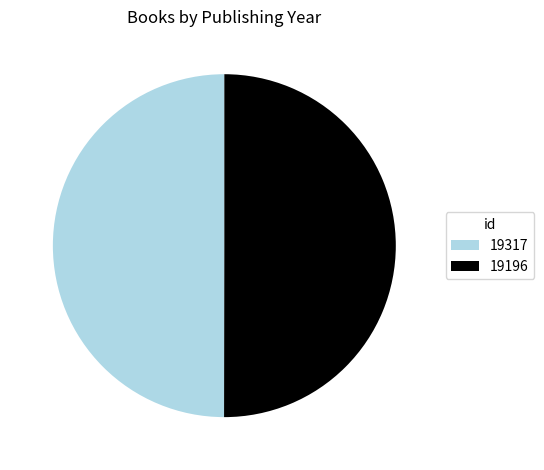

Do 19317 and 19196 together represent more than half of the pie?

Yes